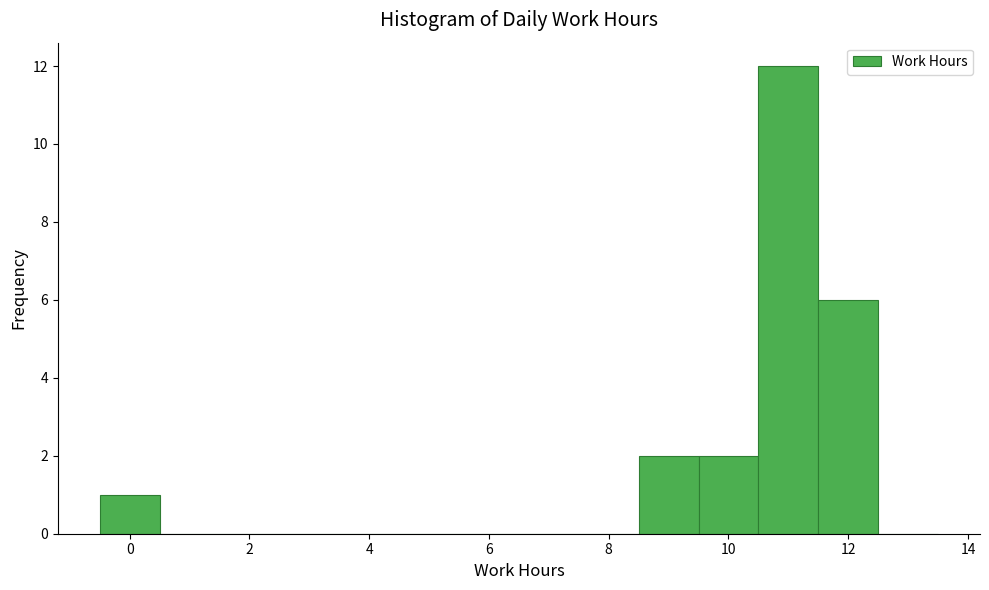

How tall is the bar that spans 10.5 to 11.5 on the x-axis? Neither the bar edges nor the heights are printed on the chart, so give them approximately, as read against the axes.

12